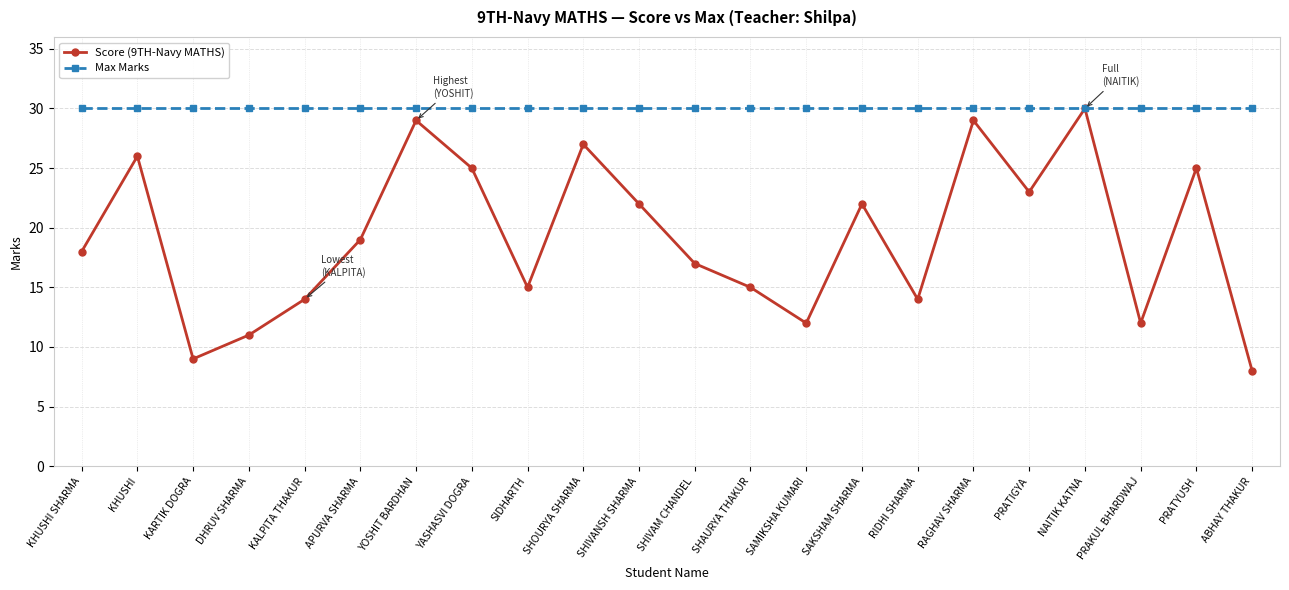

What is the total value across all series at PRAKUL BHARDWAJ?

42